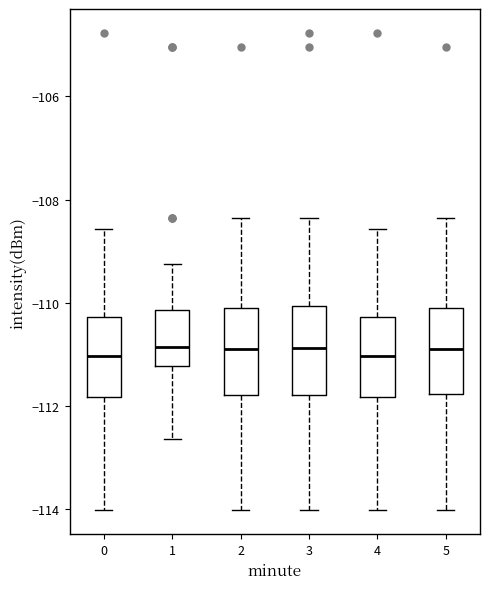

Reading left to right, transcribe this box plot: for each box, give where its median line is, the range the box spans, and where its two whiskers end, as read against the y-axis. The values are not printed on the chart, so give them approximately, as read against the axis.

0: median -111.0, box -111.8 to -110.2, whiskers -114.0 to -108.6
1: median -110.8, box -111.2 to -110.2, whiskers -112.6 to -109.2
2: median -110.8, box -111.8 to -110.0, whiskers -114.0 to -108.4
3: median -110.8, box -111.8 to -110.0, whiskers -114.0 to -108.4
4: median -111.0, box -111.8 to -110.2, whiskers -114.0 to -108.6
5: median -110.8, box -111.8 to -110.0, whiskers -114.0 to -108.4